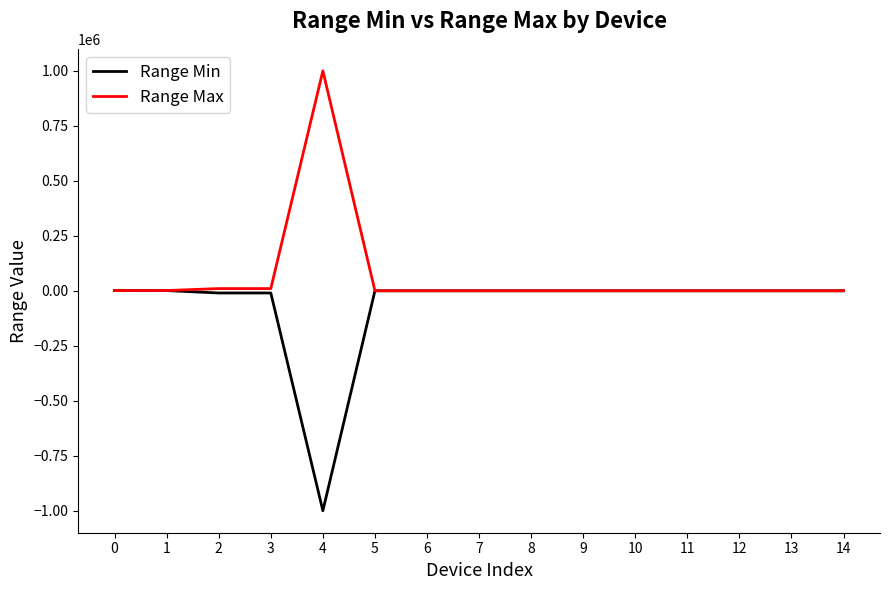

What is the minimum value for Range Min?

-1000000